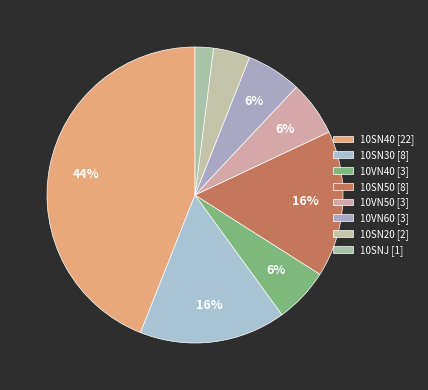

What is the largest slice in the pie chart?

10SN40